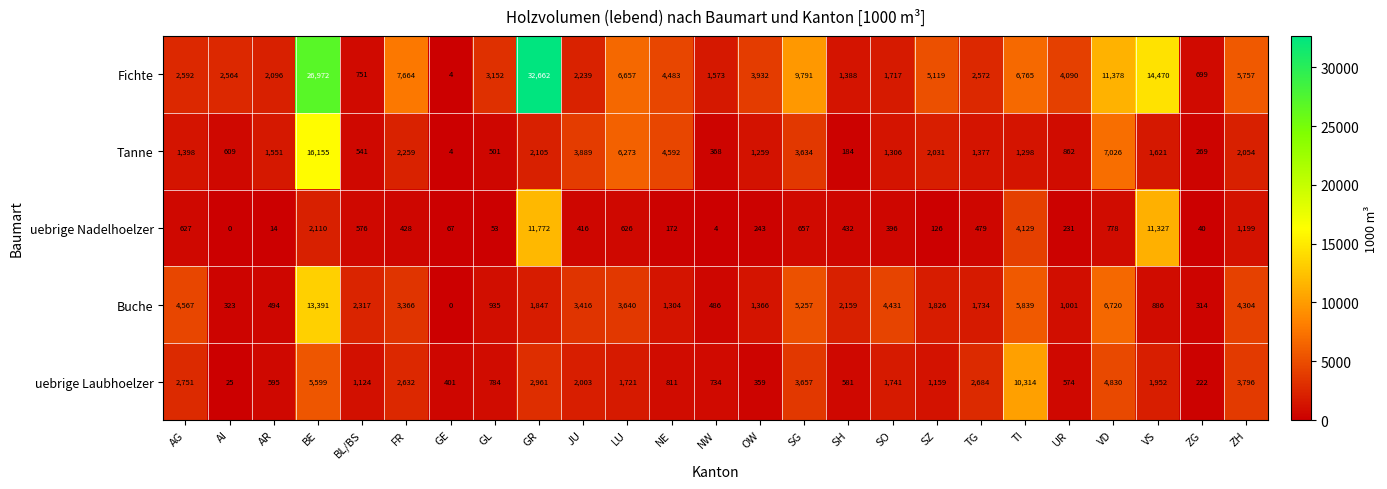

At SH, list the series in order from smallest to largest.

Tanne, uebrige Nadelhoelzer, uebrige Laubhoelzer, Fichte, Buche